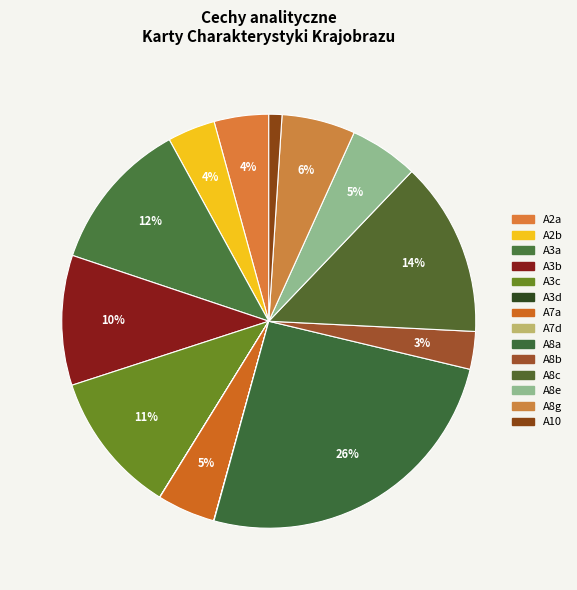

How much of the chart is everything except A8e?

94.6%